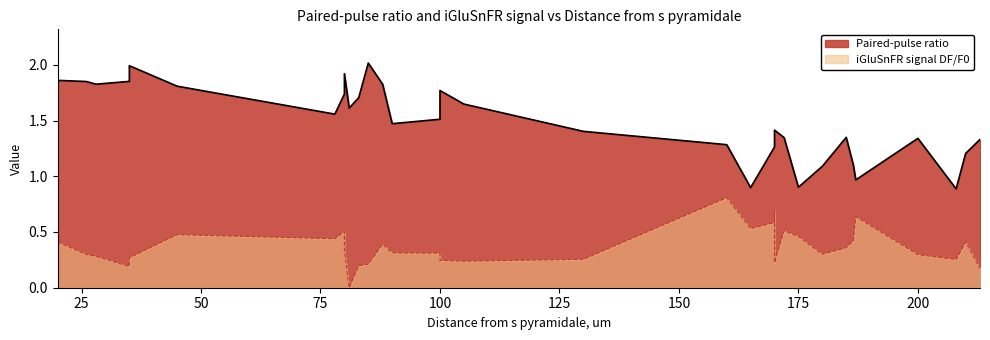

Where is the first local minimum for iGluSnFR signal DF/F0?

35